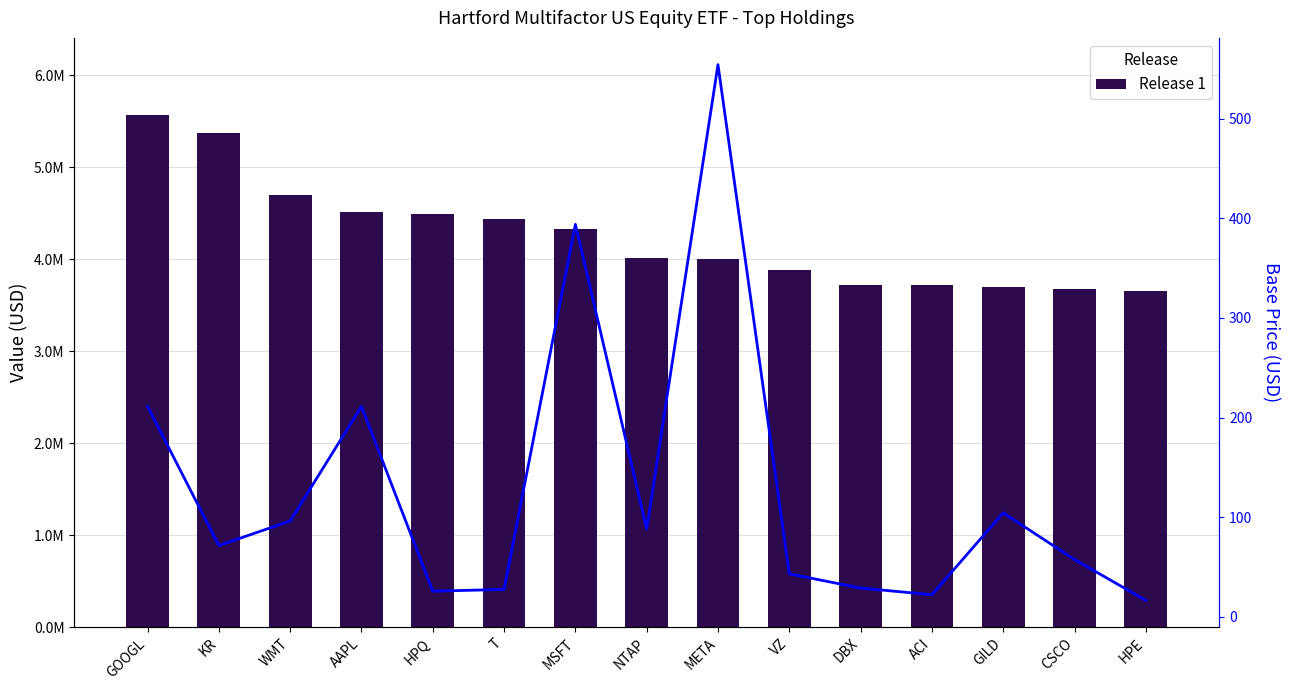

True or false: Release 1 has a value of 6607771.7 at DBX.

False